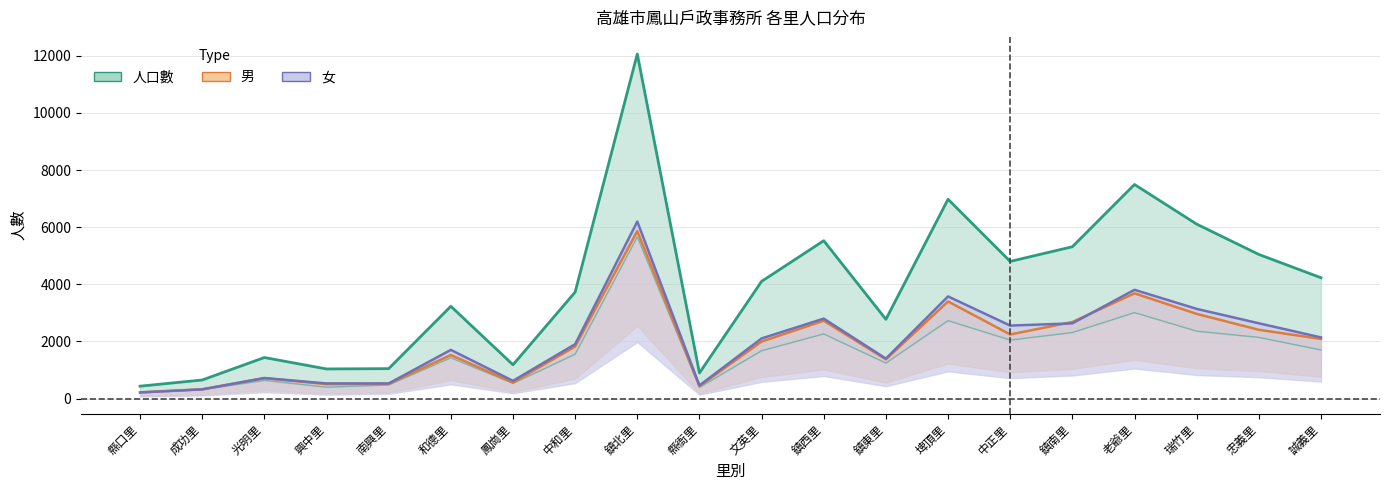

True or false: 戶數 and 女 intersect in this chart.

False